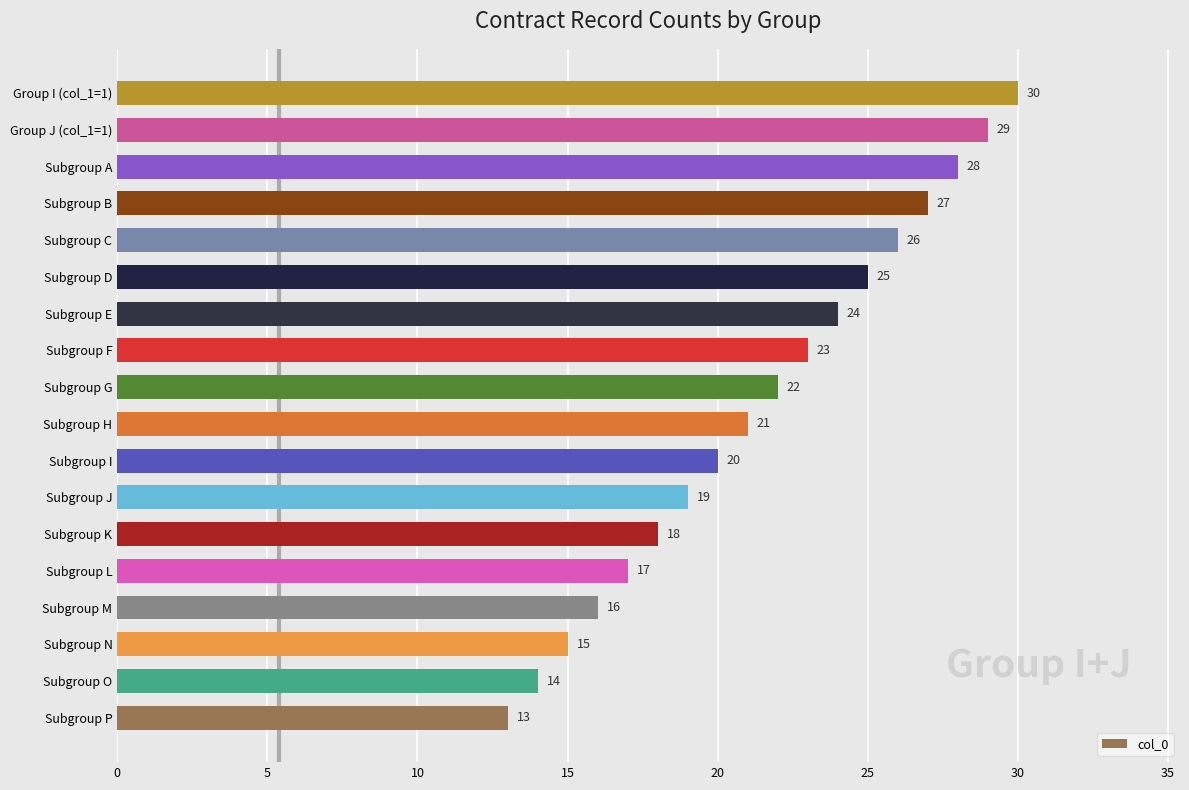

Rank the categories by value from lowest to highest.

Subgroup P, Subgroup O, Subgroup N, Subgroup M, Subgroup L, Subgroup K, Subgroup J, Subgroup I, Subgroup H, Subgroup G, Subgroup F, Subgroup E, Subgroup D, Subgroup C, Subgroup B, Subgroup A, Group J (col_1=1), Group I (col_1=1)